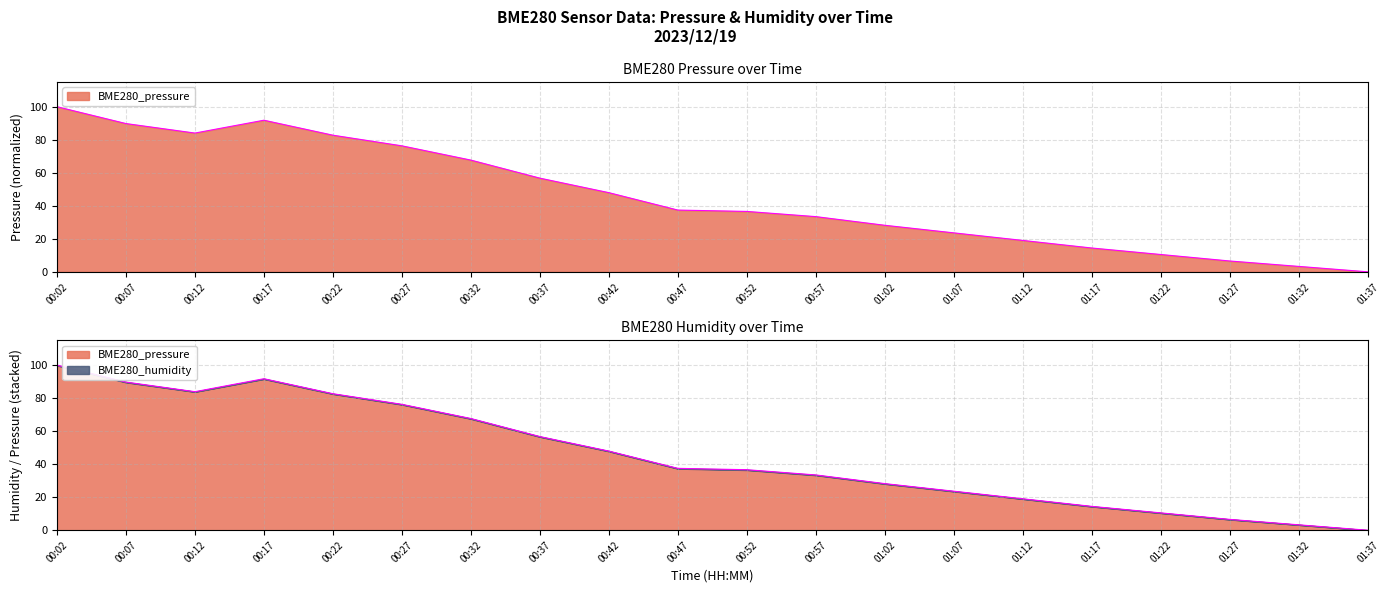

List the labels in order of value, largest first.

00:02, 00:17, 00:07, 00:12, 00:22, 00:27, 00:32, 00:37, 00:42, 00:47, 00:52, 00:57, 01:02, 01:07, 01:12, 01:17, 01:22, 01:27, 01:32, 01:37